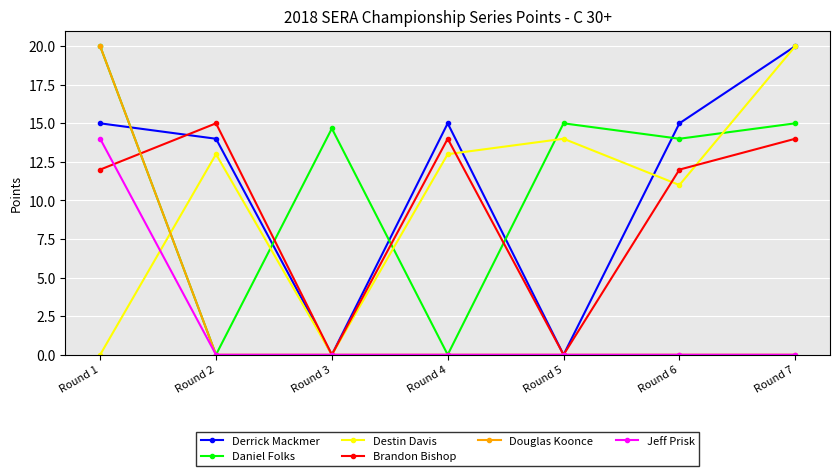

Is the value of Jeff Prisk at Round 4 greater than the value of Daniel Folks at Round 1?

No